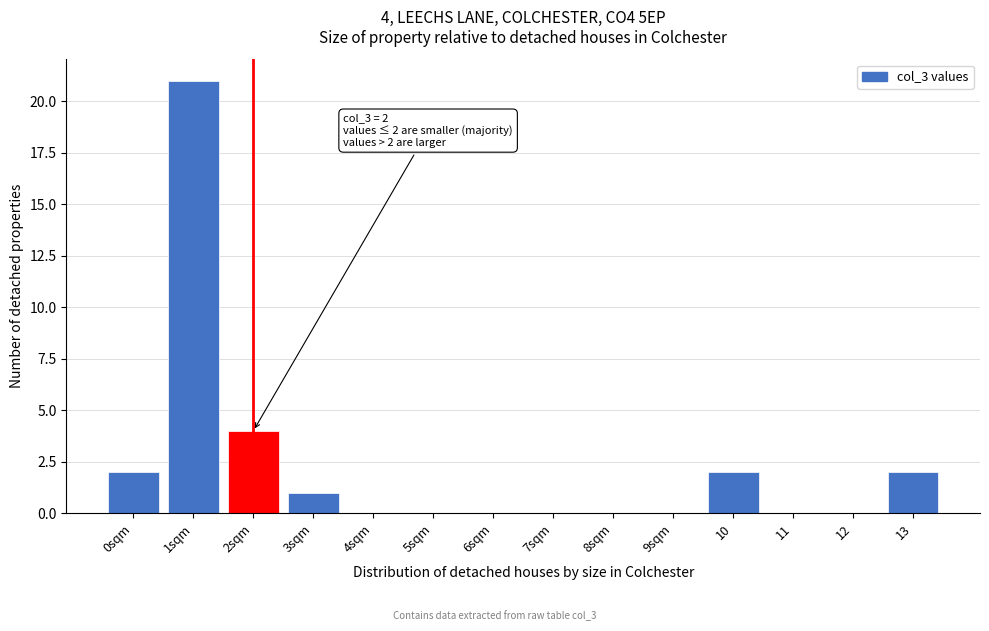

Reading left to right, list all the values displayed in this chart.

0sqm=2	1sqm=21	2sqm=4	3sqm=1	4sqm=0	5sqm=0	6sqm=0	7sqm=0	8sqm=0	9sqm=0	10=2	11=0	12=0	13=2